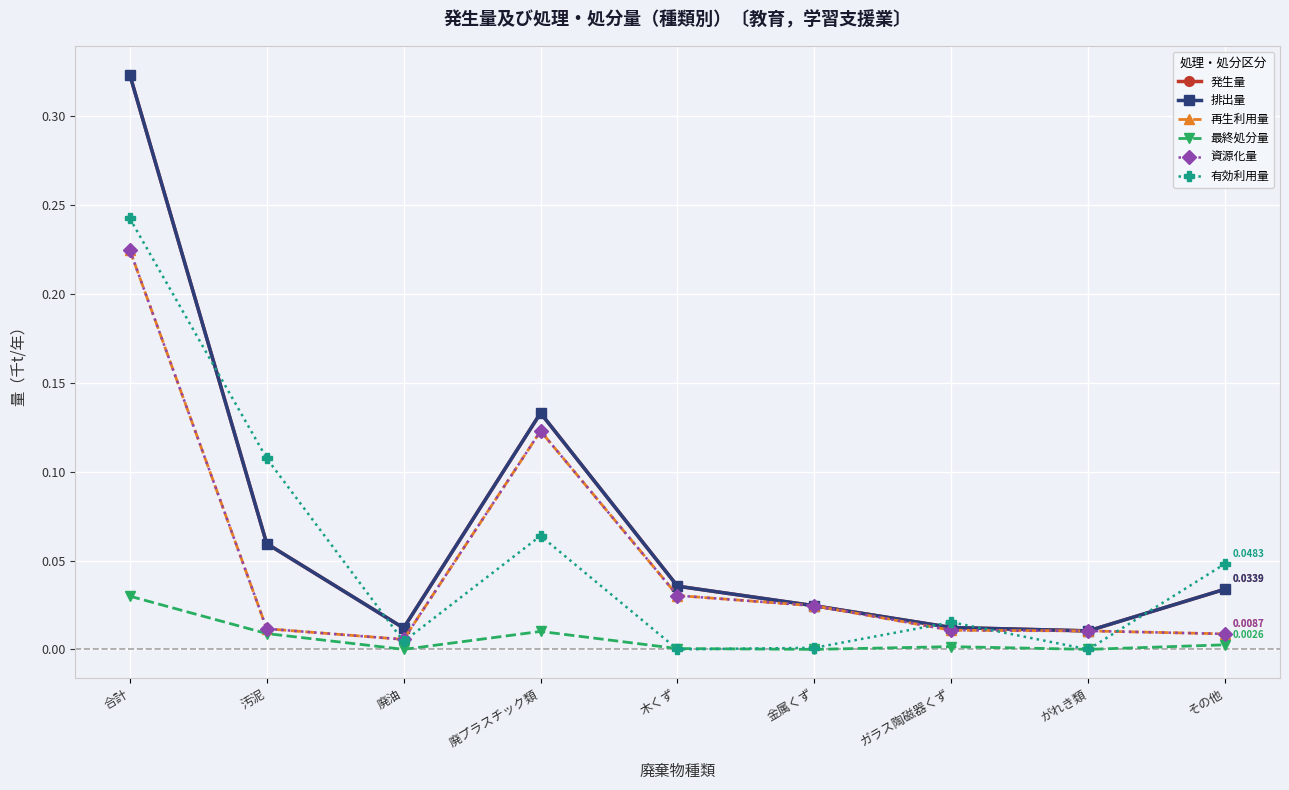

Does the chart have visible grid lines?

Yes